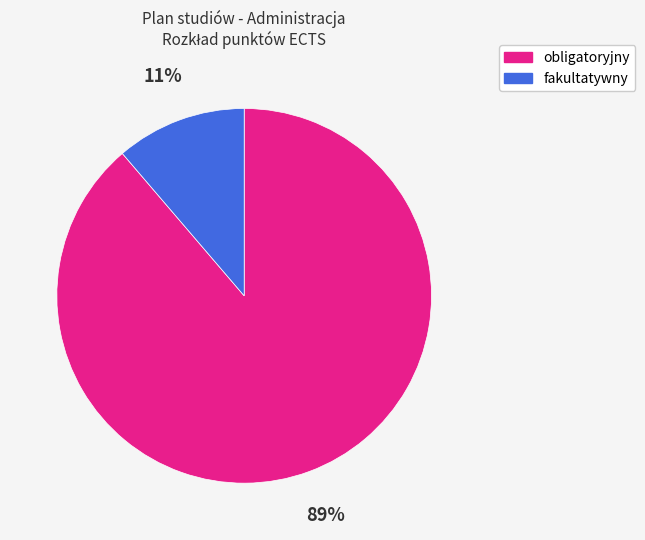

Which slice is the largest?

obligatoryjny